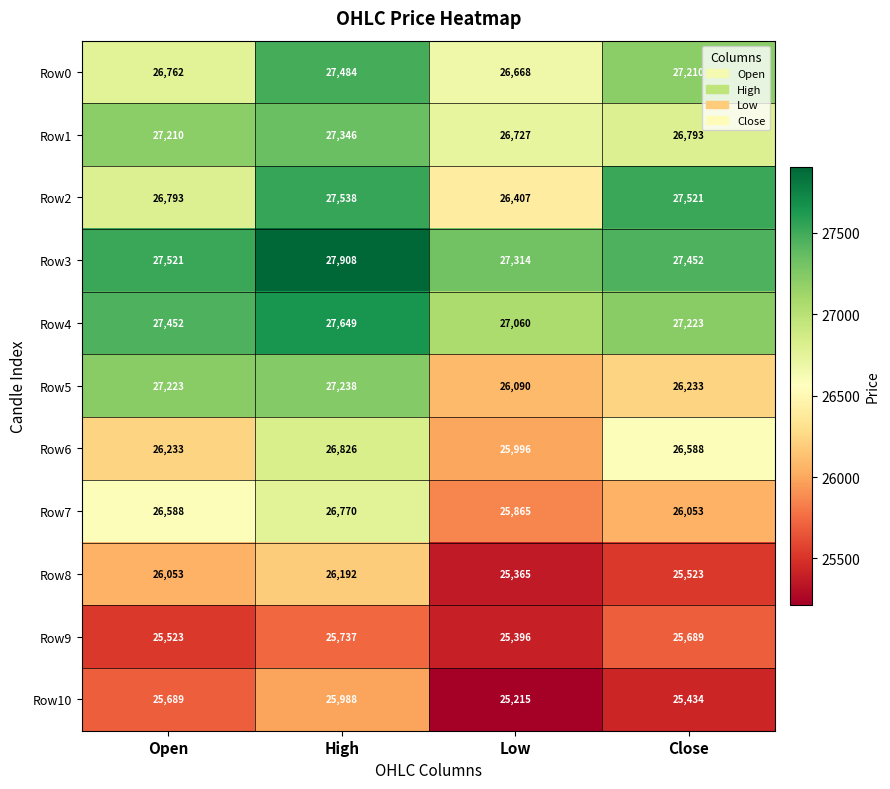

What is the approximate value of Row10 at Close?

25434